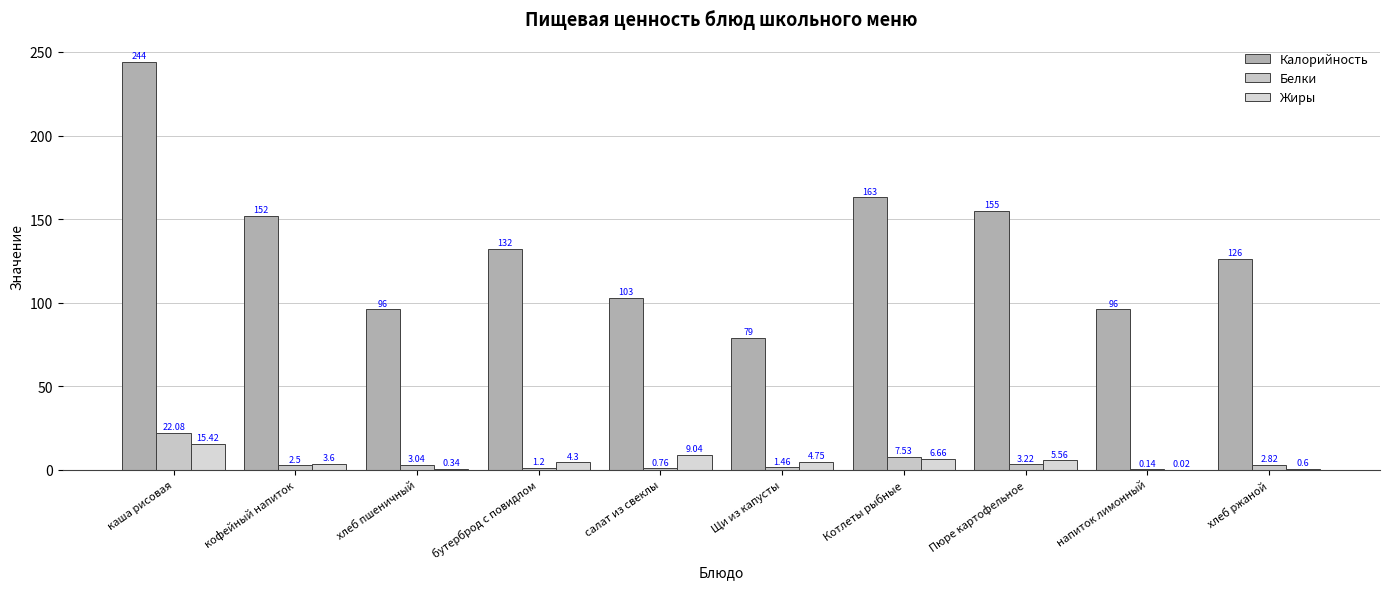

Reading left to right, list all the values displayed in this chart.

Калорийность: каша рисовая=244.0	кофейный напиток=152.0	хлеб пшеничный=96.0	бутерброд с повидлом=132.0	салат из свеклы=103.0	Щи из капусты=79.0	Котлеты рыбные=163.0	Пюре картофельное=155.0	напиток лимонный=96.0	хлеб ржаной=126.0
Белки: каша рисовая=22.1	кофейный напиток=2.5	хлеб пшеничный=3.0	бутерброд с повидлом=1.2	салат из свеклы=0.8	Щи из капусты=1.5	Котлеты рыбные=7.5	Пюре картофельное=3.2	напиток лимонный=0.1	хлеб ржаной=2.8
Жиры: каша рисовая=15.4	кофейный напиток=3.6	хлеб пшеничный=0.3	бутерброд с повидлом=4.3	салат из свеклы=9.0	Щи из капусты=4.8	Котлеты рыбные=6.7	Пюре картофельное=5.6	напиток лимонный=0.0	хлеб ржаной=0.6